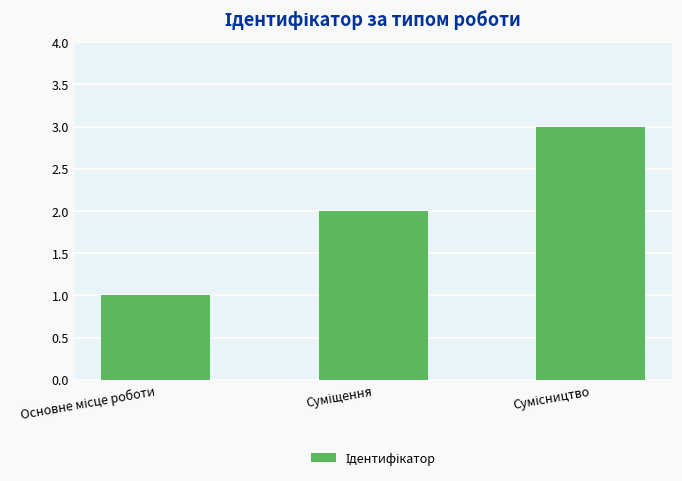

What is the difference between the maximum and second lowest values?

1